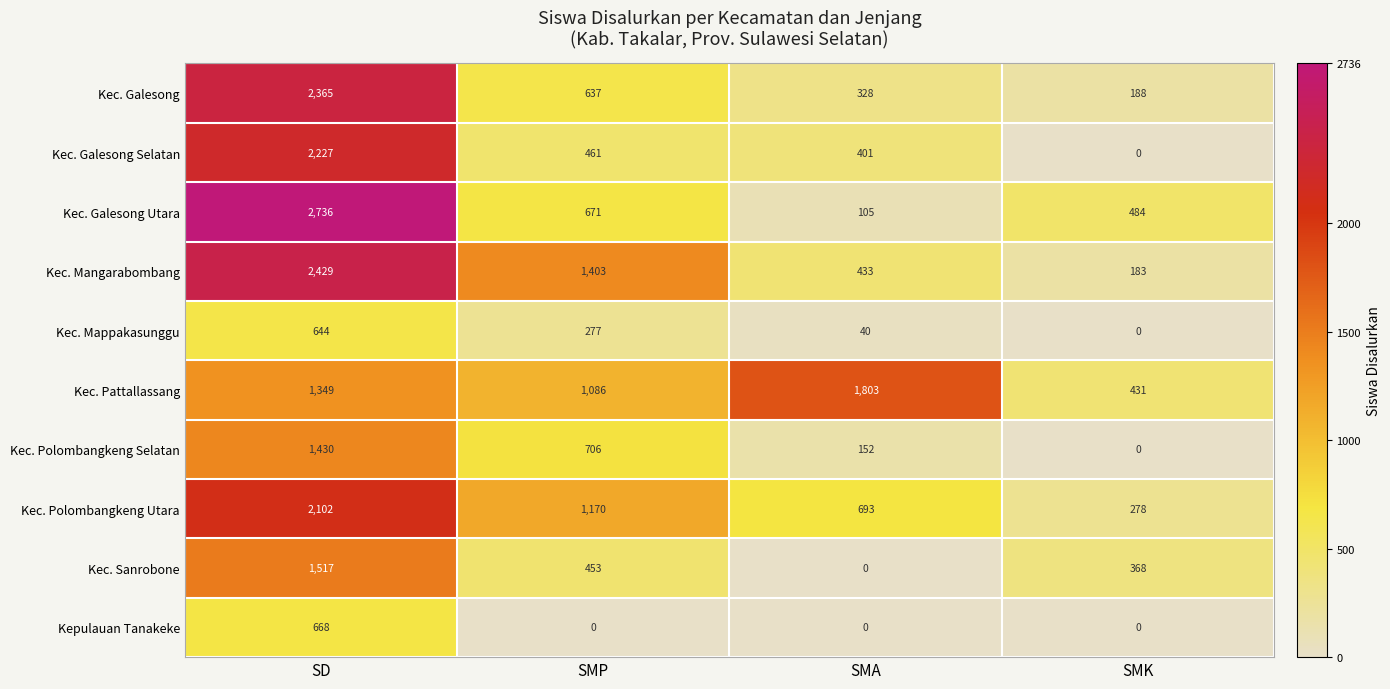

How many values in Kepulauan Tanakeke are above zero?

1